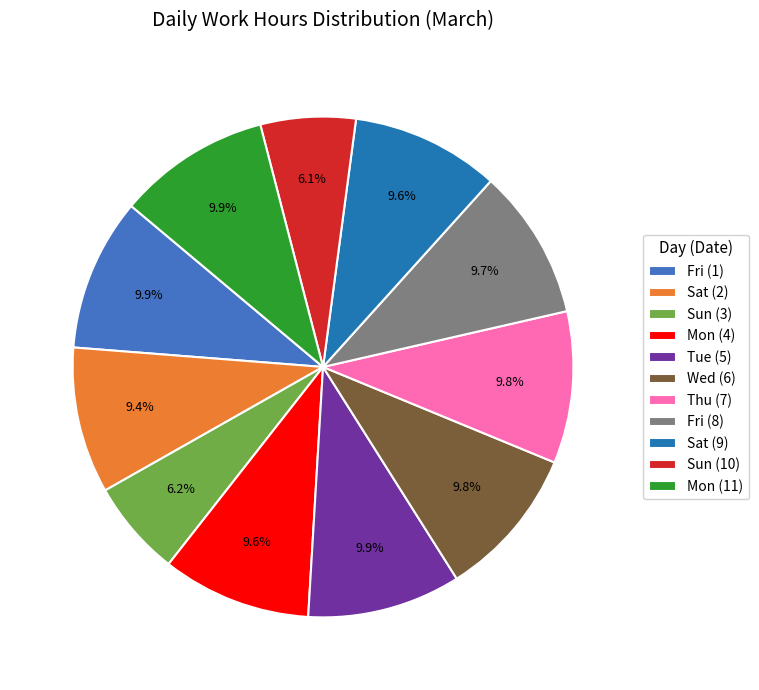

What portion of the pie excludes Tue (5)?

90.1%